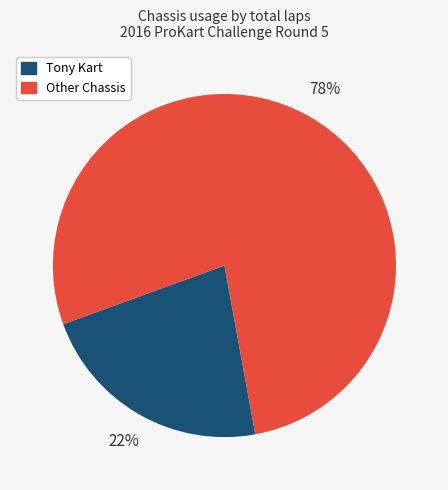

To the nearest percent, what is the average slice percentage?

50%